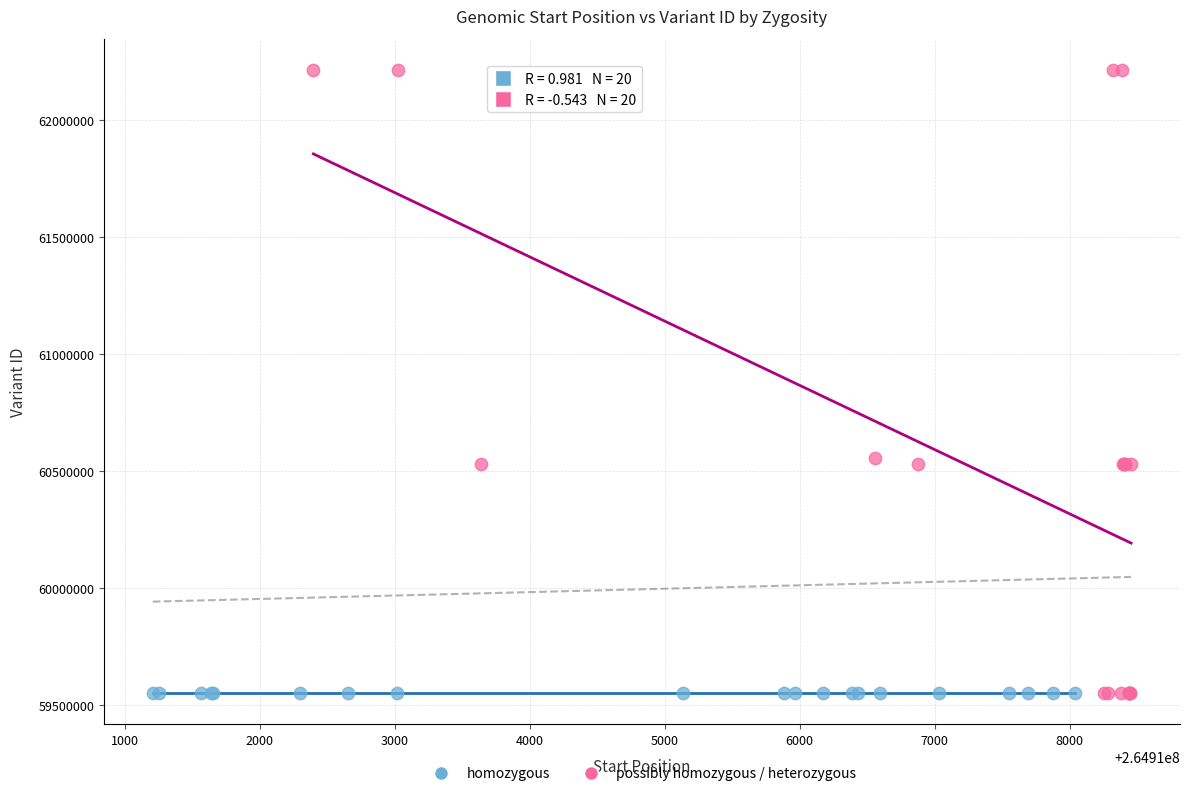

Which series contains the highest Y value?

possibly homozygous / heterozygous